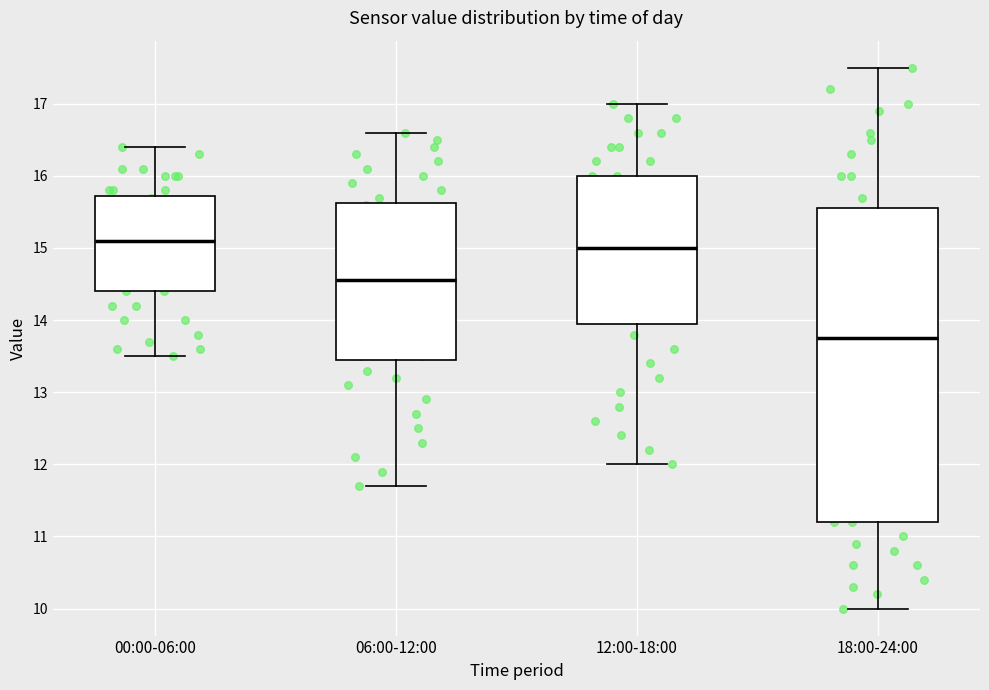

Reading left to right, transcribe this box plot: for each box, give where its median line is, the range the box spans, and where its two whiskers end, as read against the y-axis. The values are not printed on the chart, so give them approximately, as read against the axis.

00:00-06:00: median 15.1, box 14.4 to 15.7, whiskers 13.5 to 16.4
06:00-12:00: median 14.6, box 13.5 to 15.6, whiskers 11.7 to 16.6
12:00-18:00: median 15.0, box 14.0 to 16.0, whiskers 12.0 to 17.0
18:00-24:00: median 13.8, box 11.2 to 15.6, whiskers 10.0 to 17.5